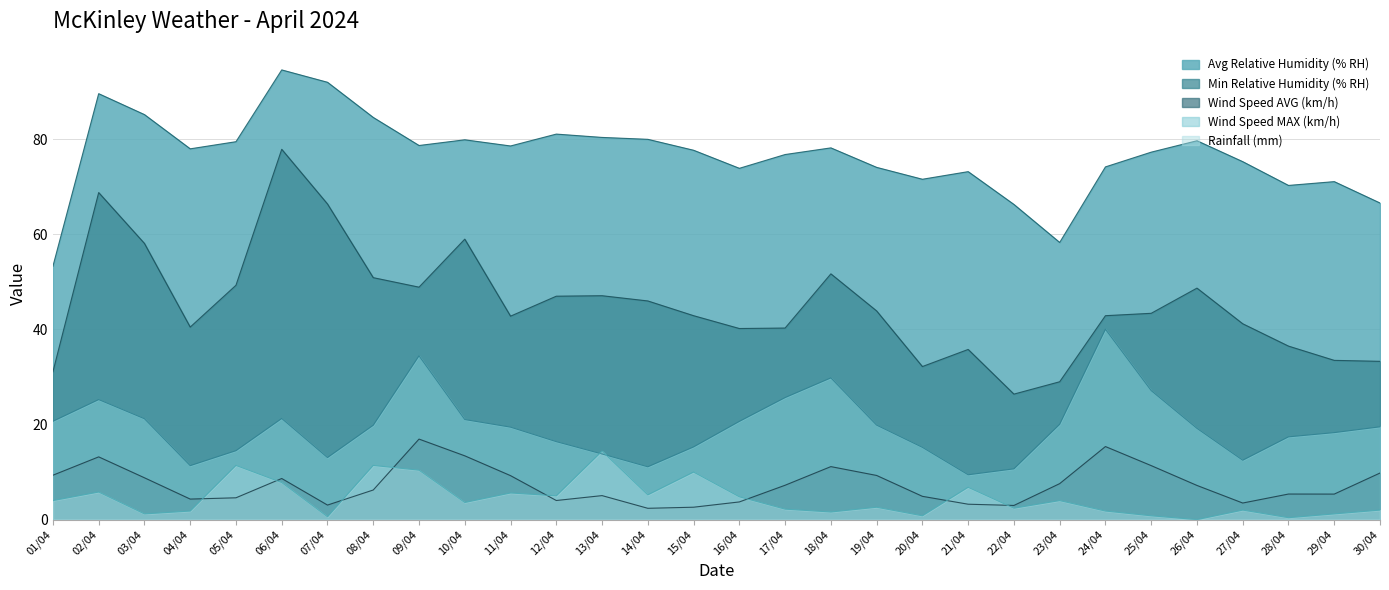

What is the value of the Min Relative Humidity (% RH) point at the 22nd from the left?

26.4